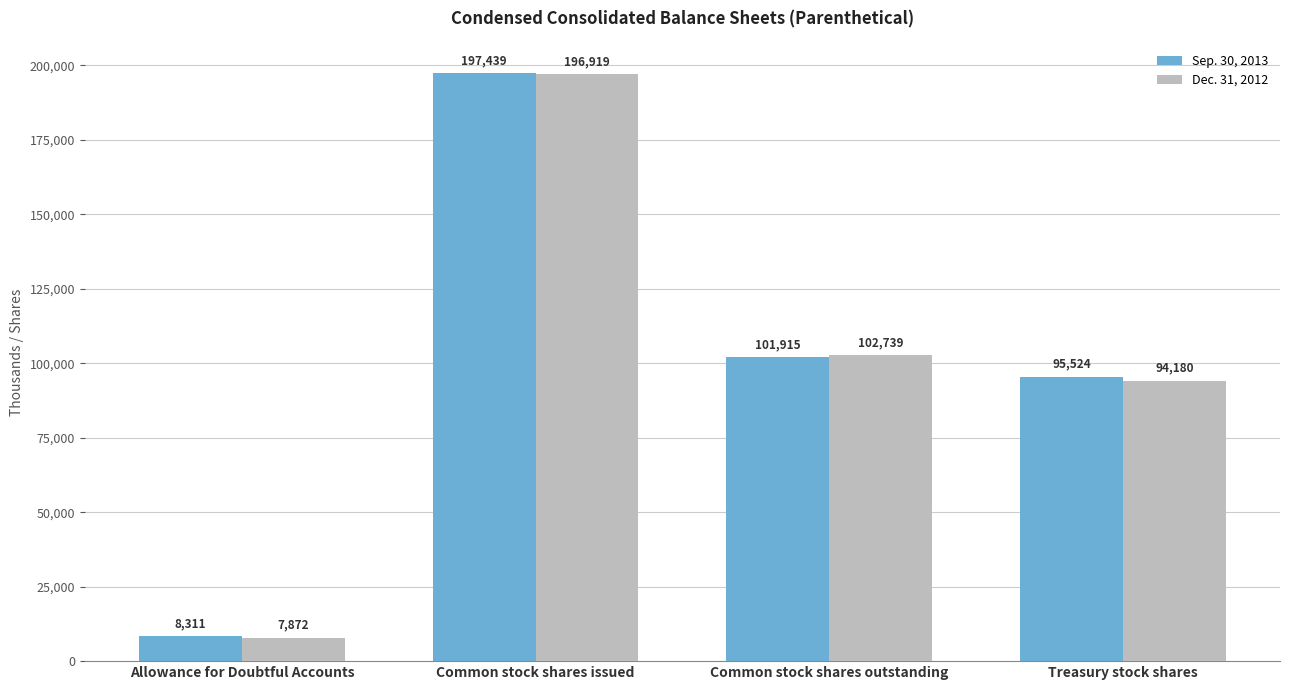

How many values in the Dec. 31, 2012 series are below 102739?

2